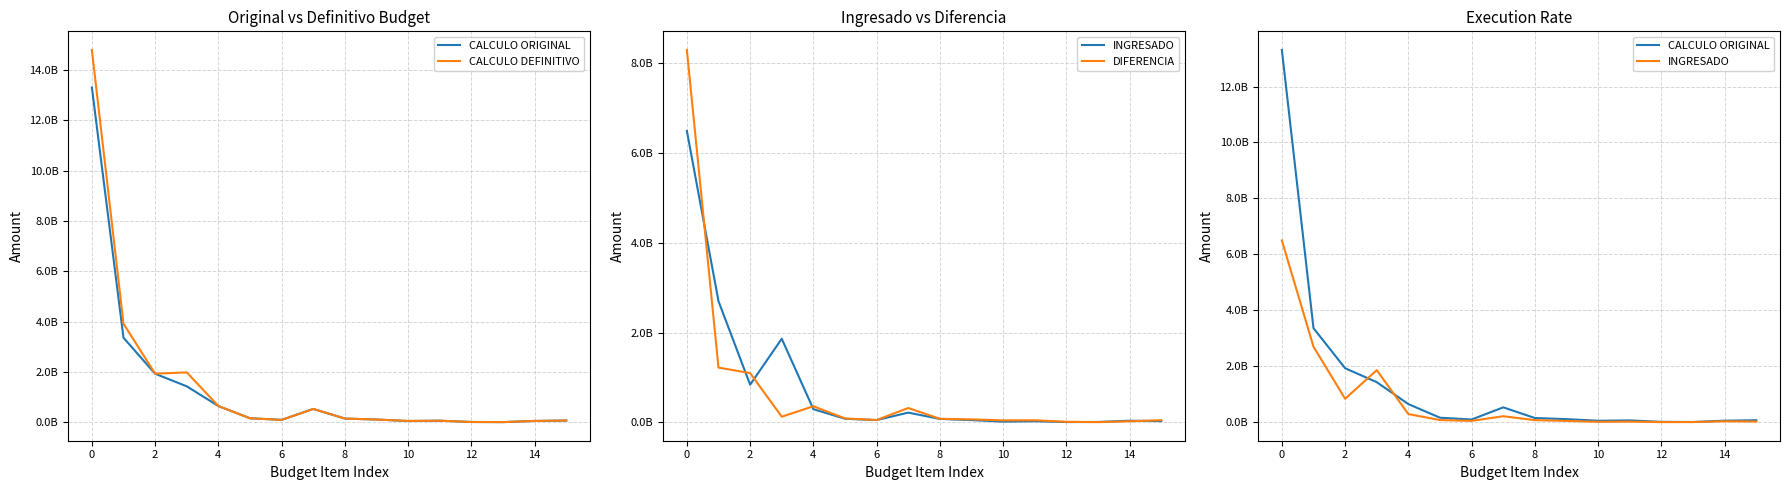

Between 0 and 12, which series saw the biggest shift?

CALCULO DEFINITIVO